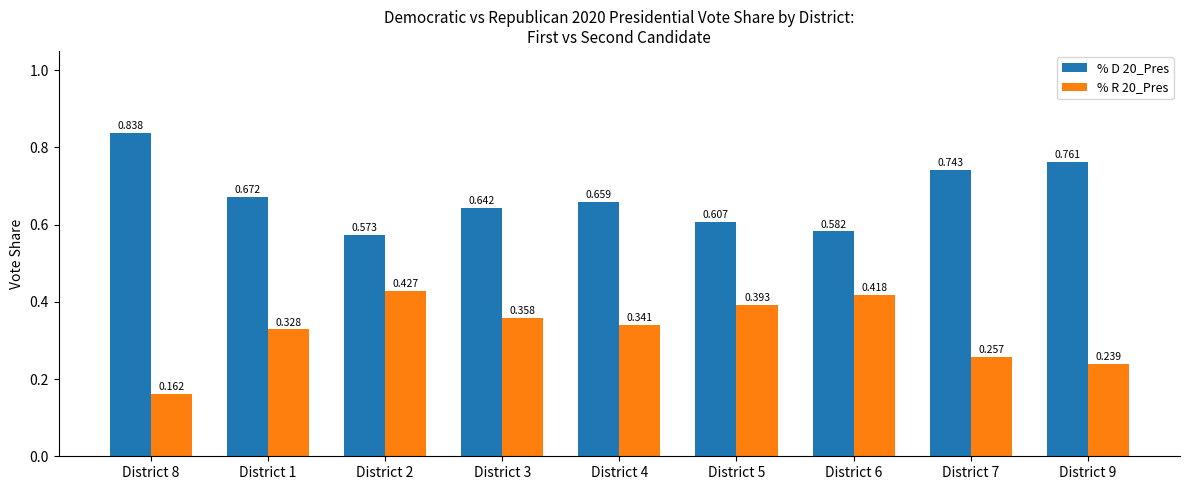

Is the value of % R 20_Pres at District 3 greater than the value of % D 20_Pres at District 4?

No